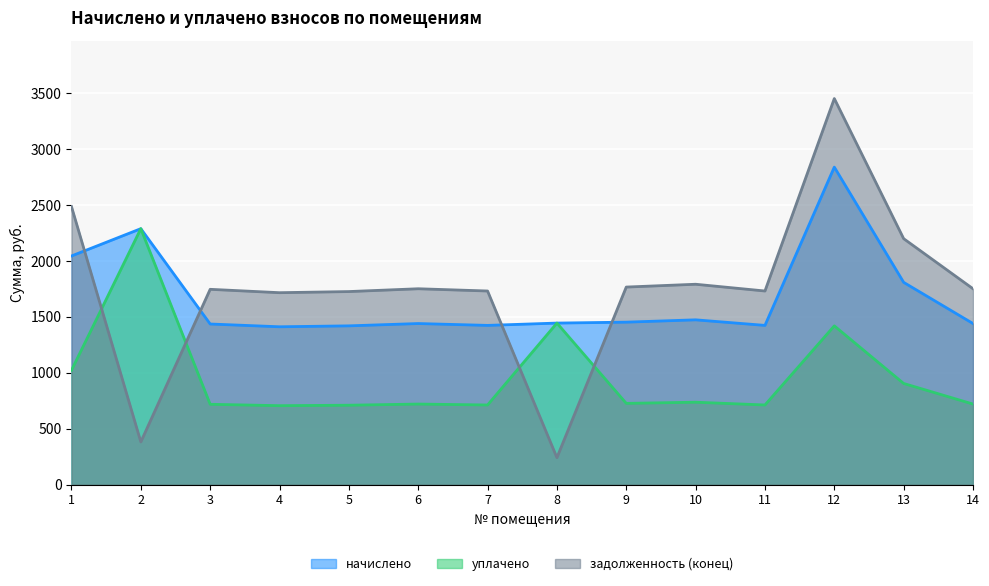

Count the number of data series in this chart.

3